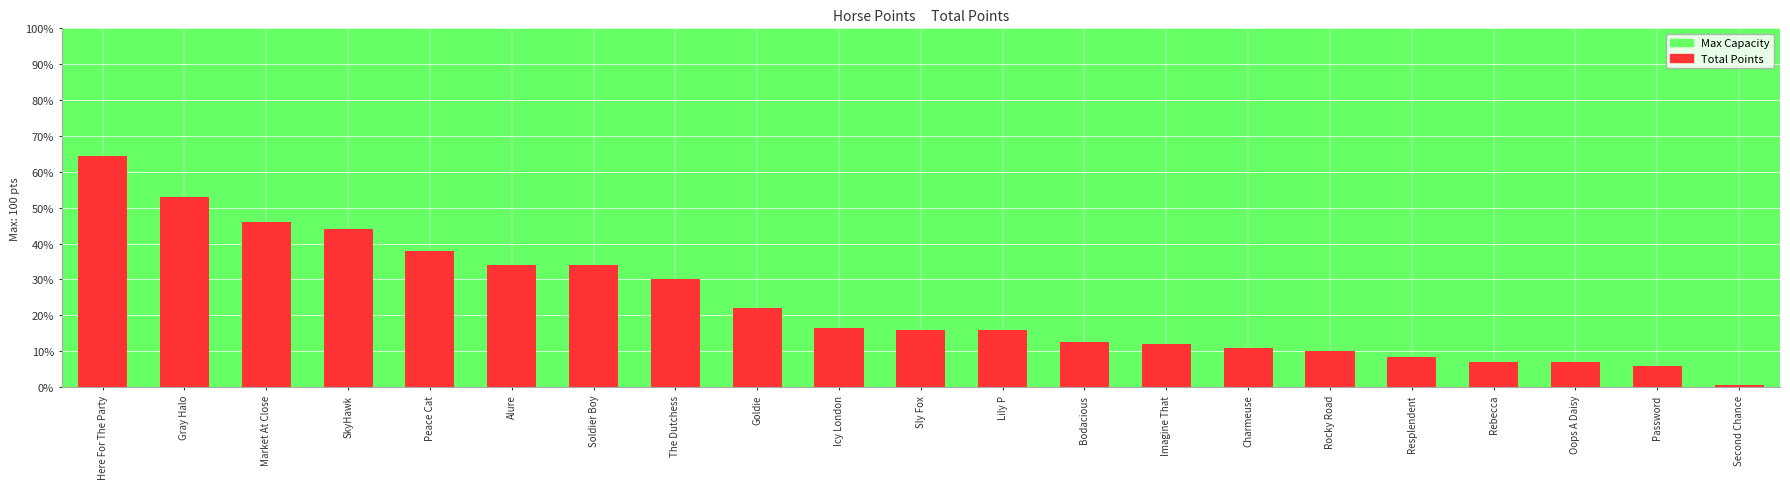

How many bars are there in total?

21